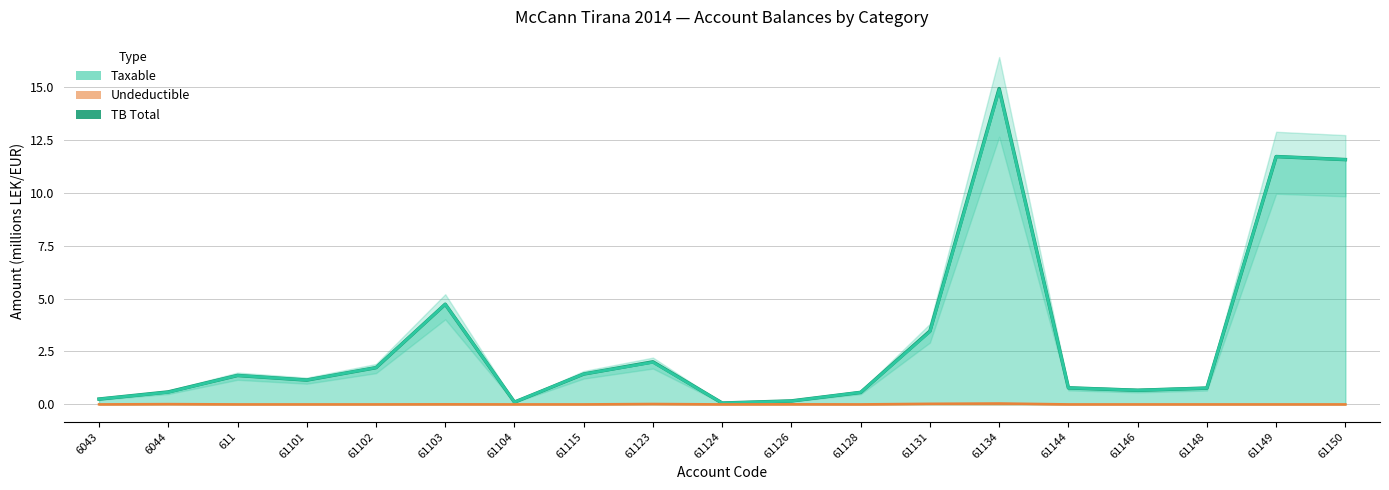

The TB Total series shows 1.3 at 61148. True or false?

False